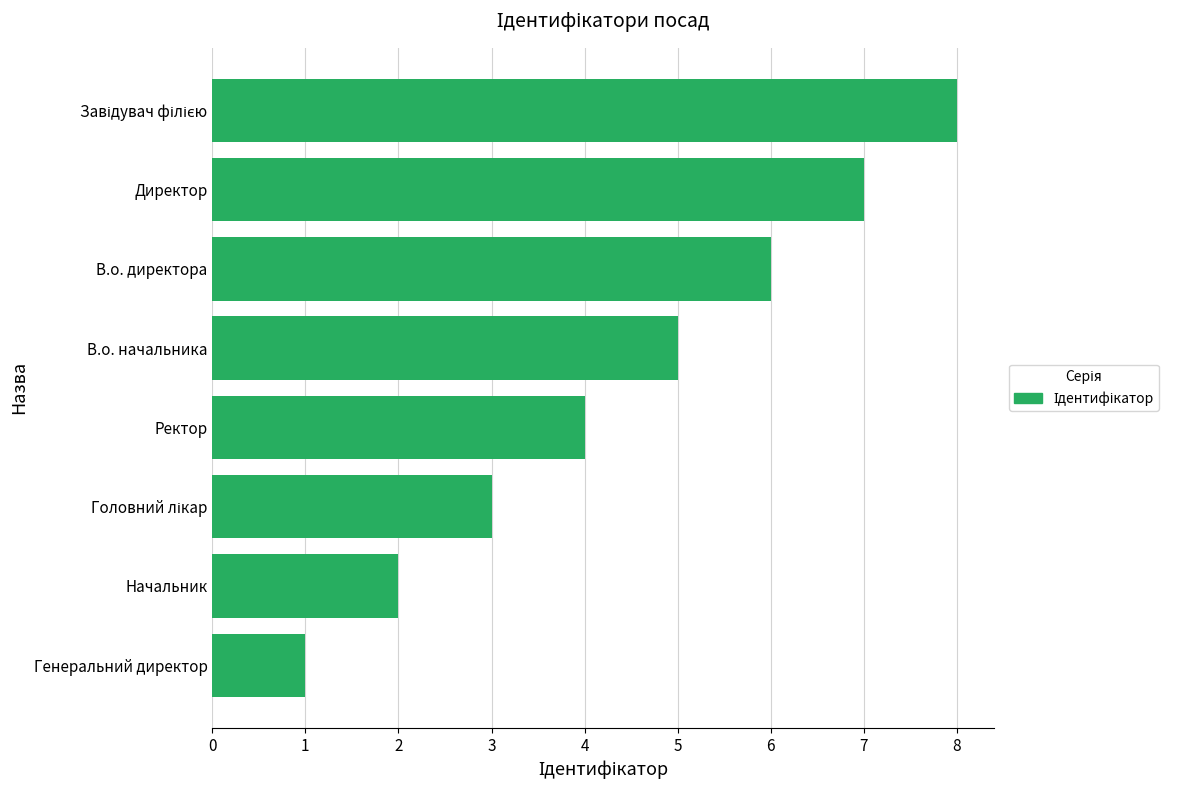

True or false: the data shows 2 at Начальник.

True